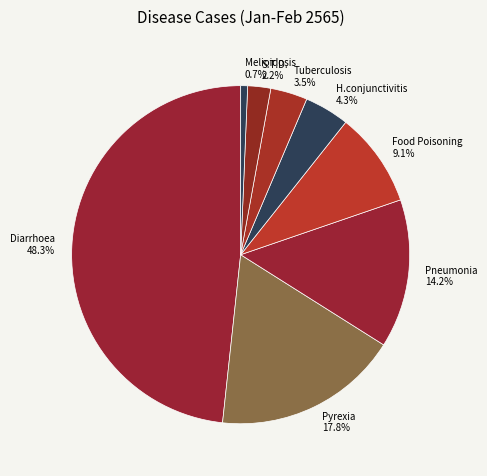

Does S.T.D. account for over 50% of the chart?

No